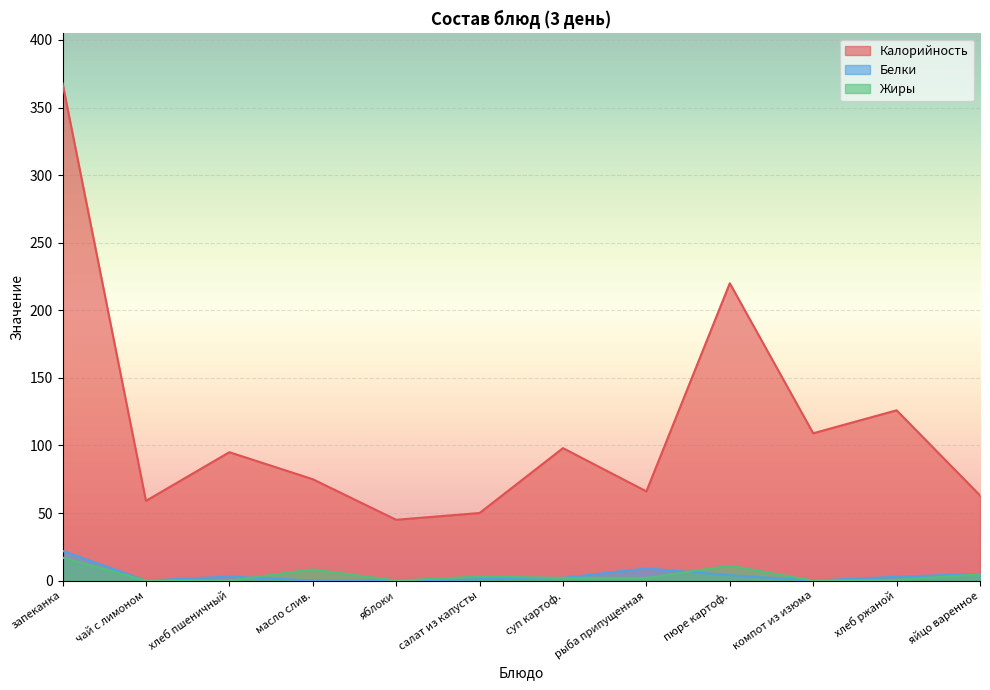

List the series in order of their peak value, lowest first.

Жиры, Белки, Калорийность